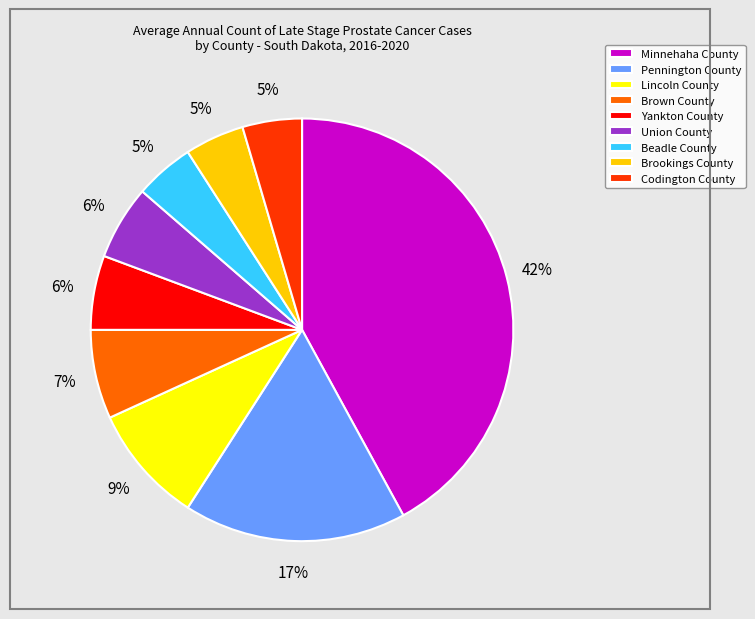

How many slices are in this pie chart?

9